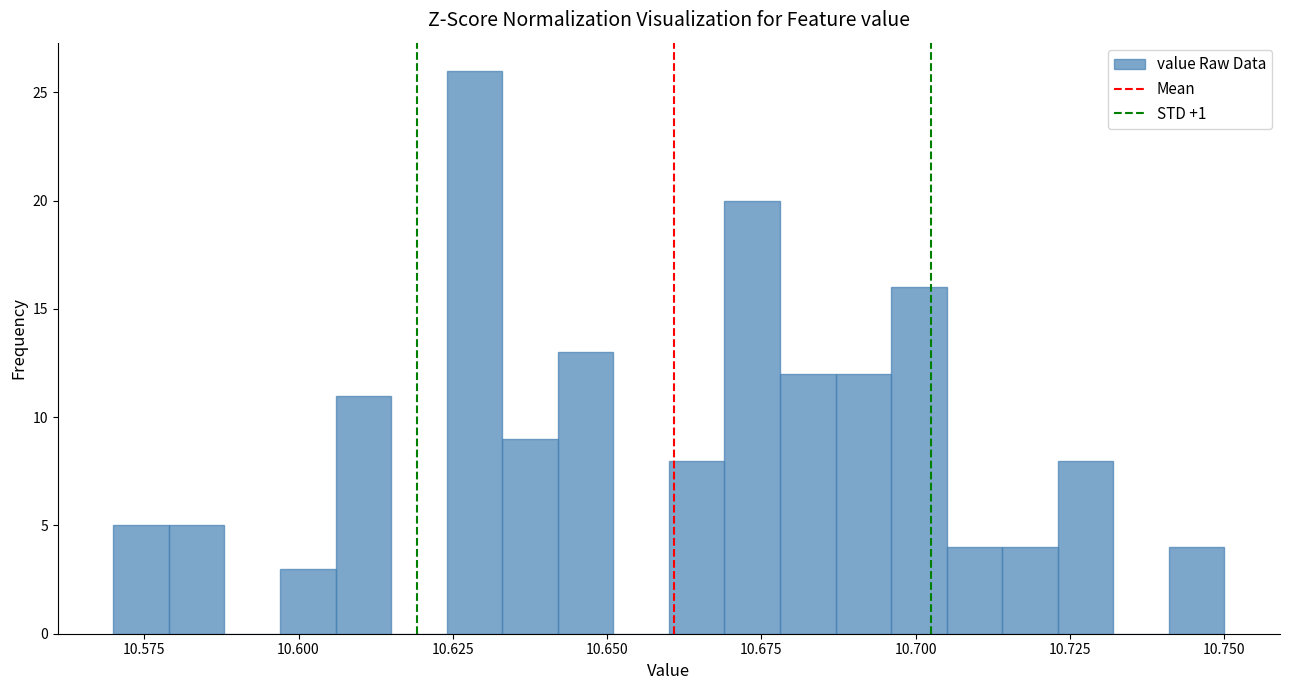

Around what value on the x-axis is the tallest bar? Give the approximate position of its centre, as read against the axis.

10.630